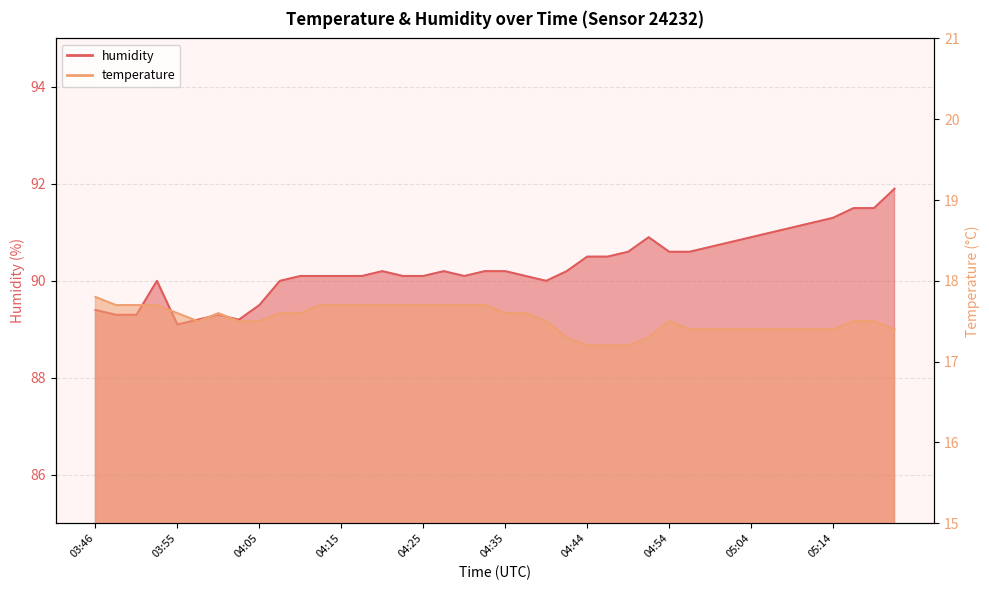

True or false: humidity has a value of 89.3 at 03:48.

True